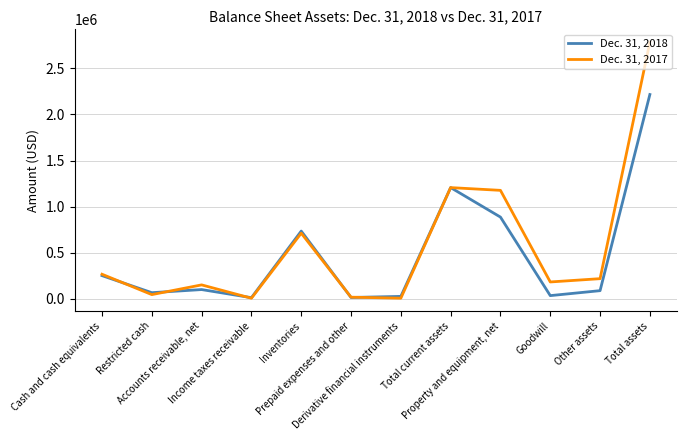

In Dec. 31, 2017, how many points are lower than both neighbors (excluding endpoints)?

4